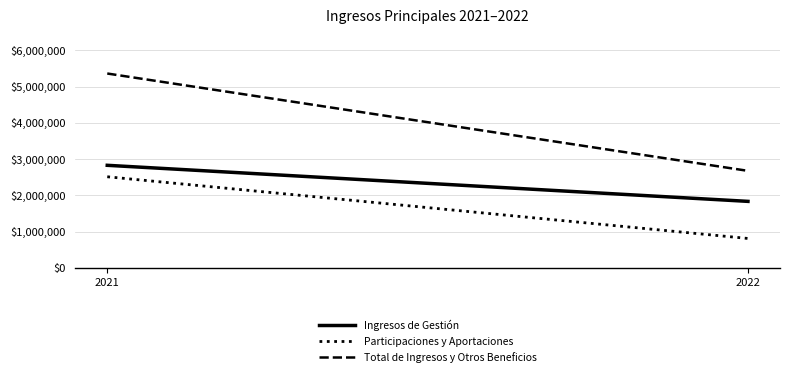

What is the maximum value shown in the chart?

5358676.1